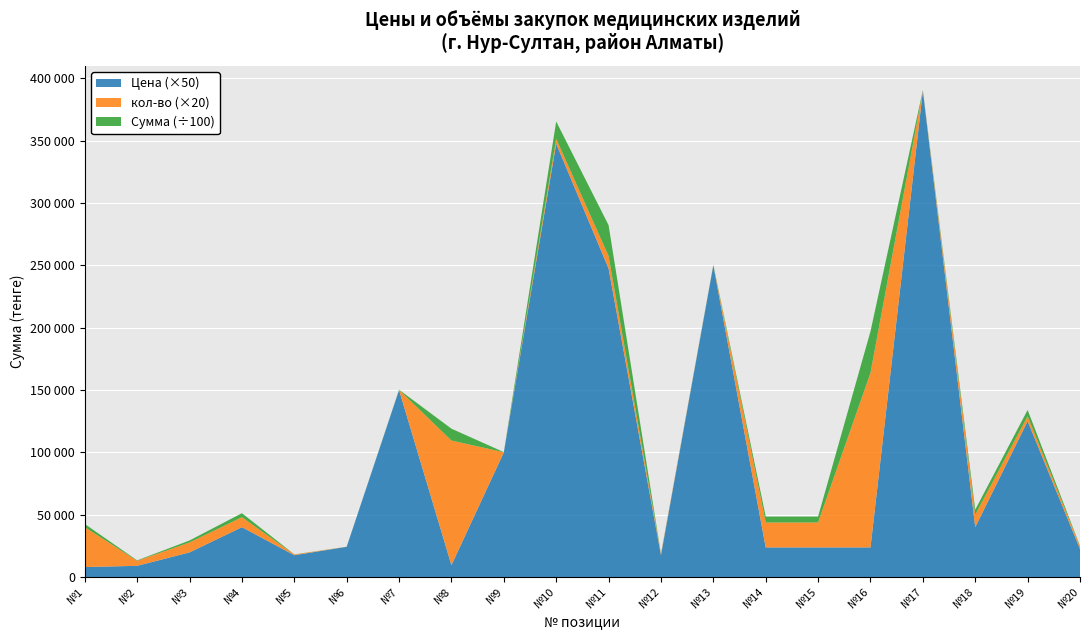

Reading left to right, extract all data points from this chart.

Цена: 160.0	180.0	395.0	800.0	350.0	485.0	3000.0	190.0	2000.0	6950.0	4950.0	350.0	5000.0	475.2	475.2	475.2	7800.0	800.0	2500.0	450.0
кол-во: 1600.0	200.0	400.0	400.0	30.0	3.0	5.0	5000.0	5.0	200.0	500.0	50.0	7.0	1000.0	1000.0	7000.0	5.0	500.0	200.0	100.0
сумма: 256000.0	36000.0	158000.0	320000.0	10500.0	1455.0	15000.0	950000.0	10000.0	1390000.0	2475000.0	17500.0	35000.0	475200.0	475200.0	3326400.0	39000.0	400000.0	500000.0	45000.0